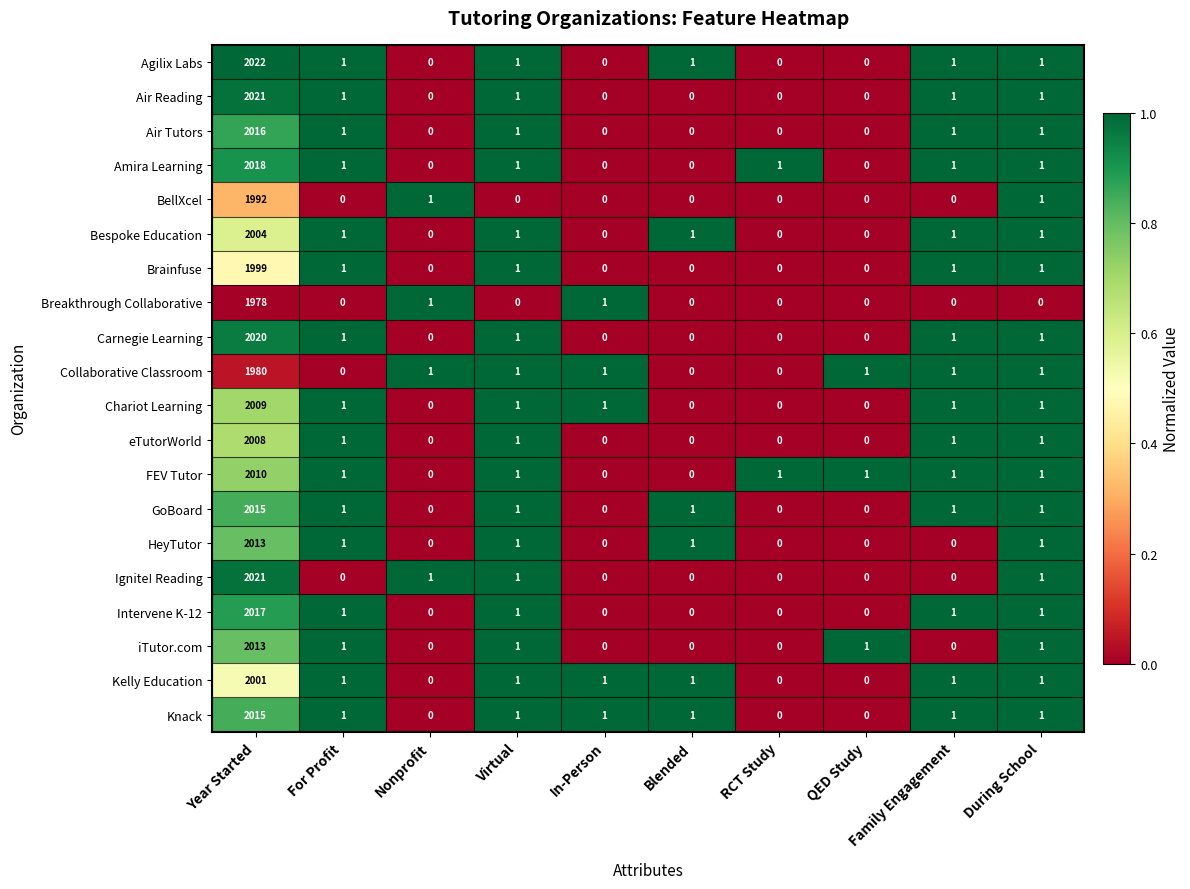

How many distinct data groups are displayed?

20